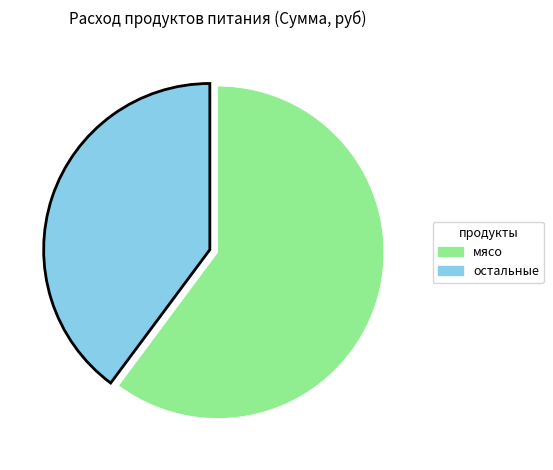

Does any single category account for the majority?

Yes